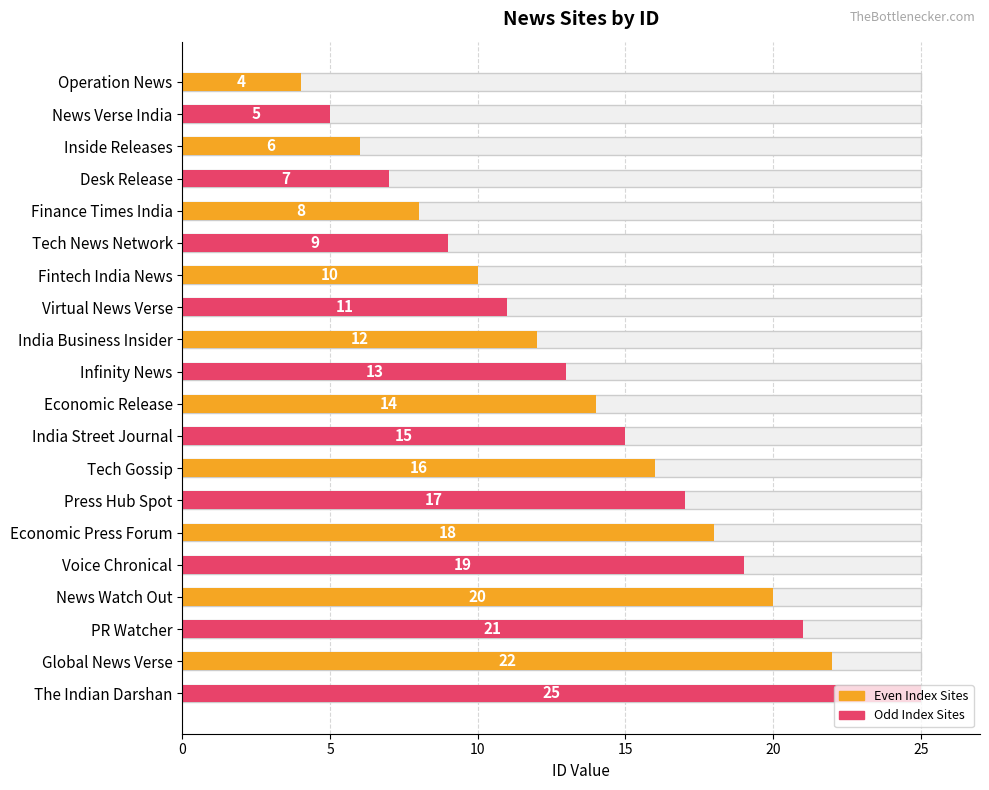

Reading right to left, what are all the values shown in this chart?

25	22	21	20	19	18	17	16	15	14	13	12	11	10	9	8	7	6	5	4